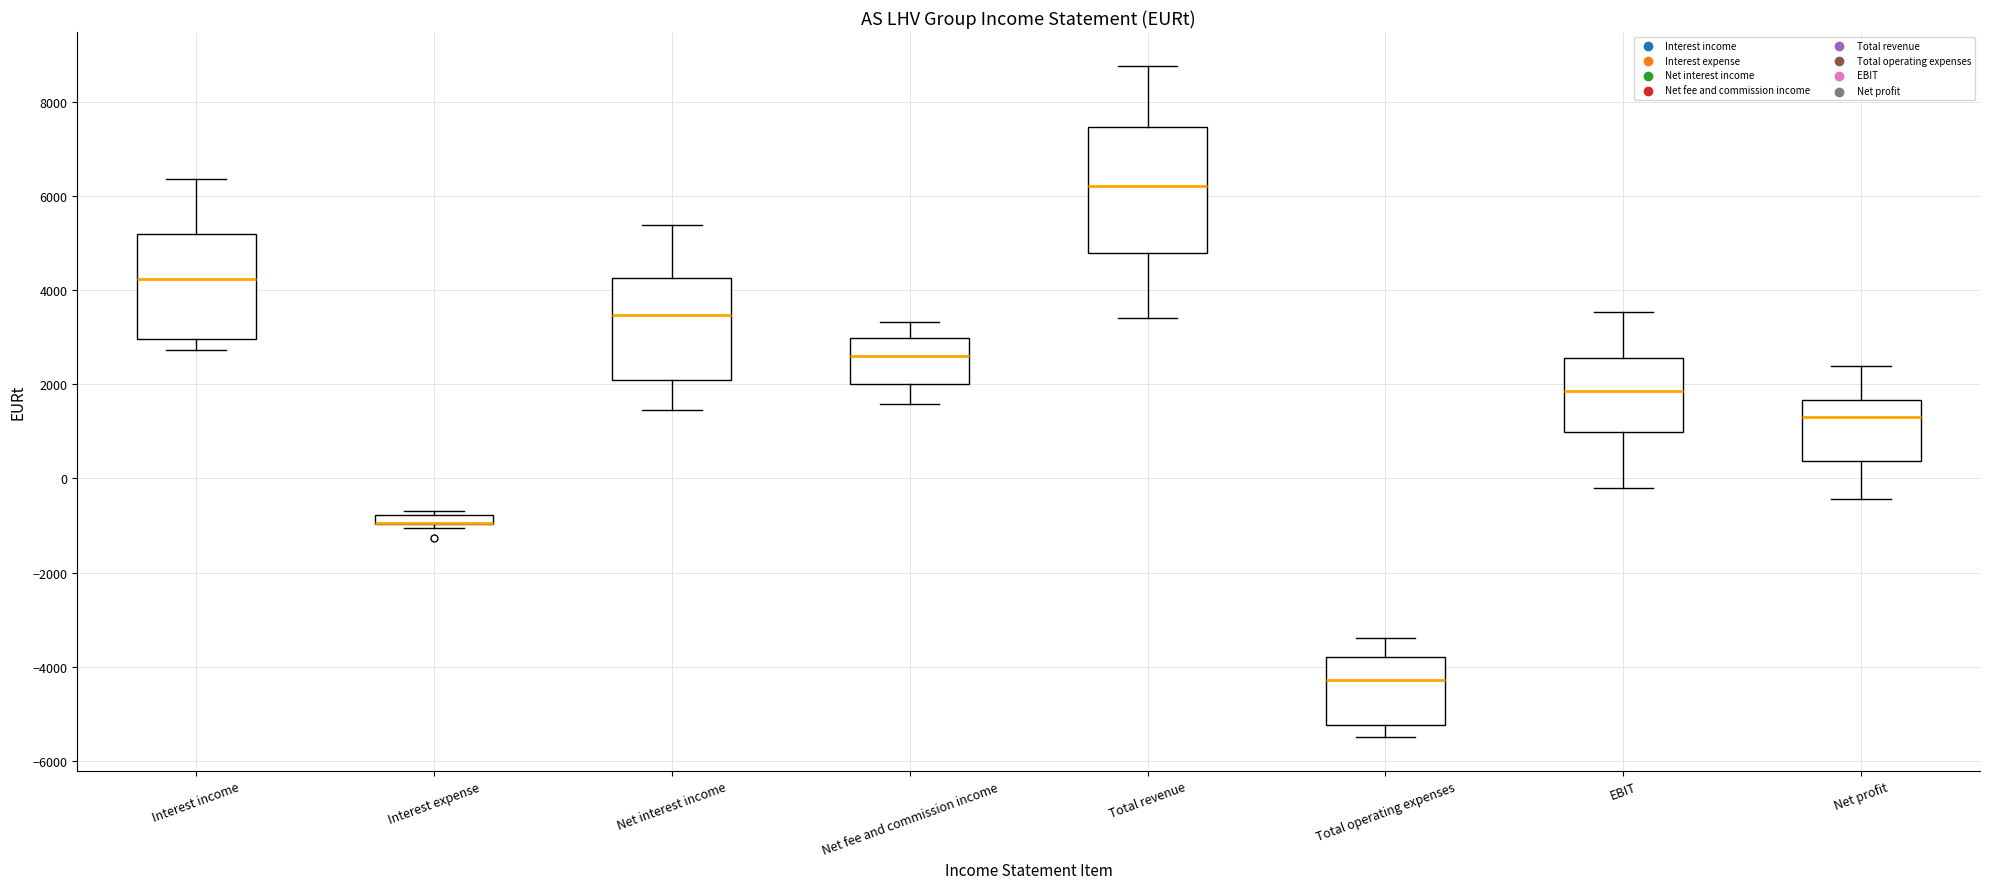

Where does the upper whisker of the box for Net profit end on the y-axis? The values are not printed on the chart, so give them approximately, as read against the axis.

2400